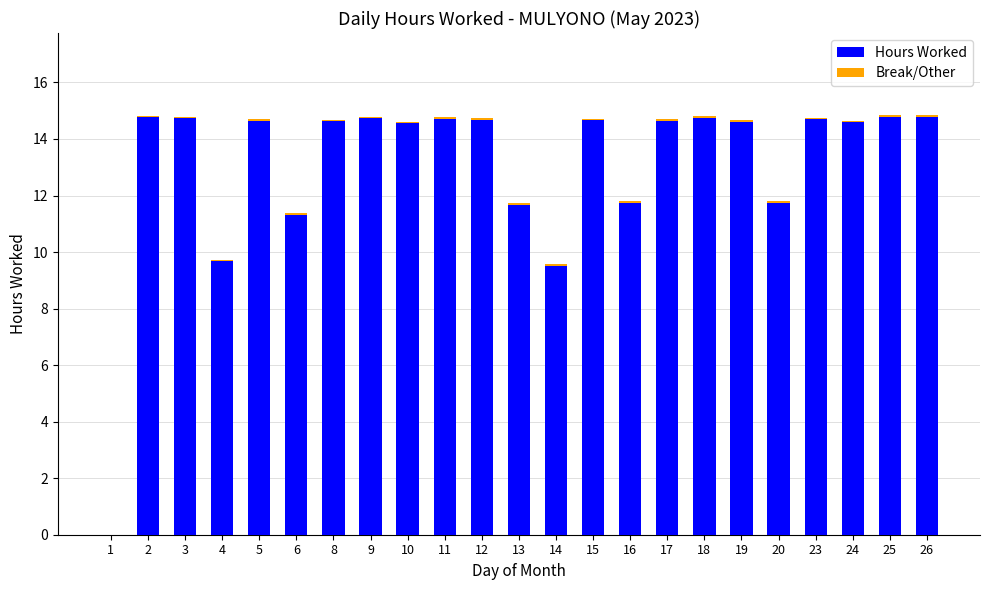

The value of Hours Worked at 14 is 15.3. True or false?

False